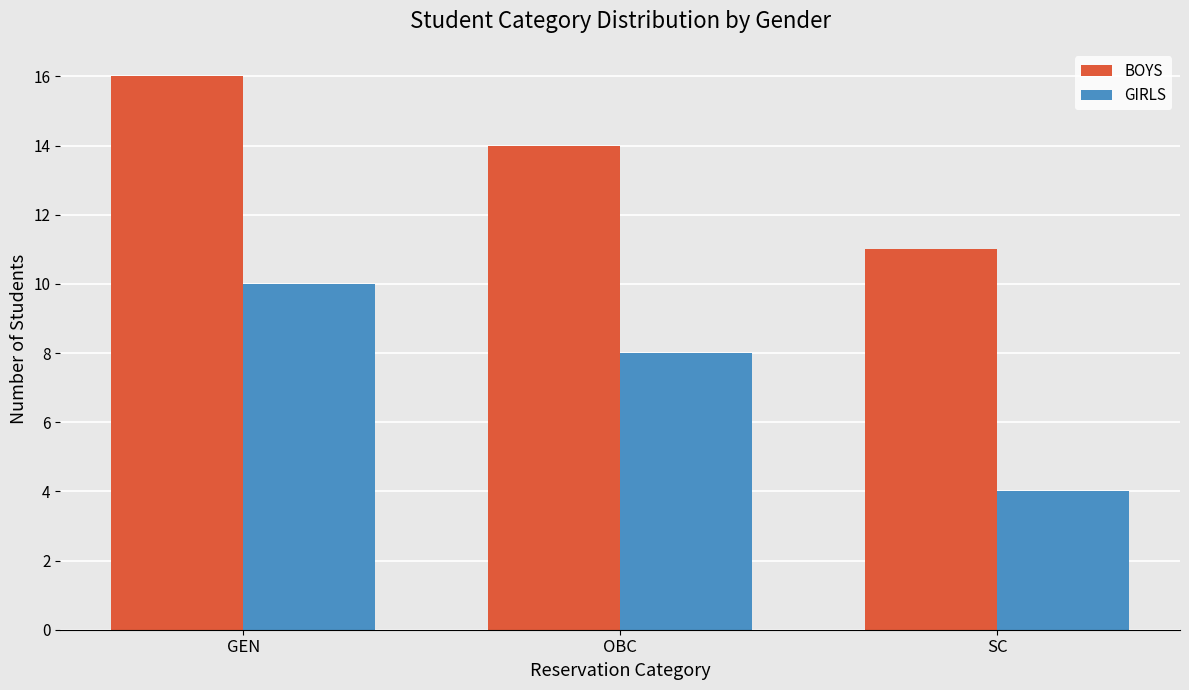

Which category has the highest value across all series?

GEN